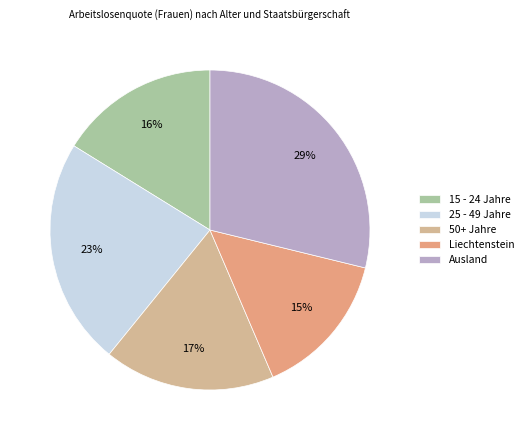

The 50+ Jahre slice represents 17% of the pie. True or false?

True